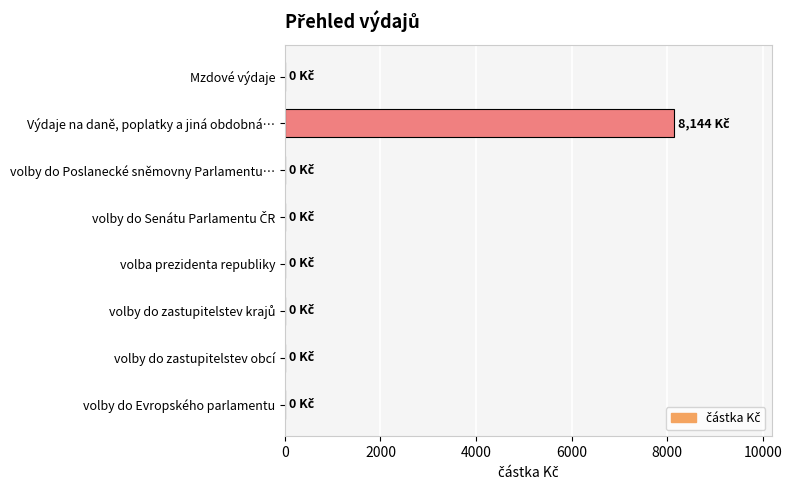

True or false: the data shows 8144 at Výdaje na daně, poplatky a jiná obdobná….

True